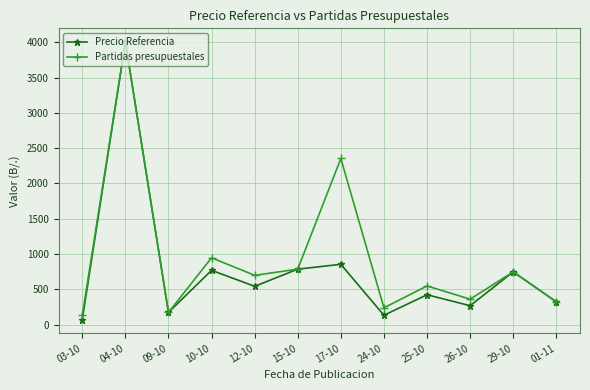

In Partidas presupuestales, how many points are higher than both neighbors (excluding endpoints)?

5